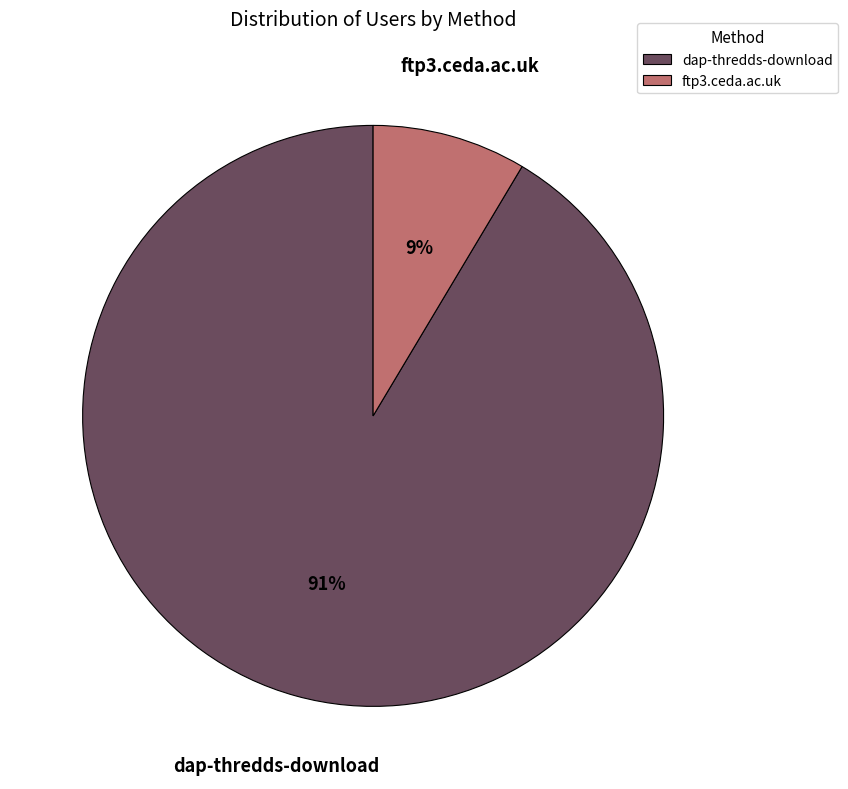

Is it true that dap-thredds-download is 91% of the pie?

True